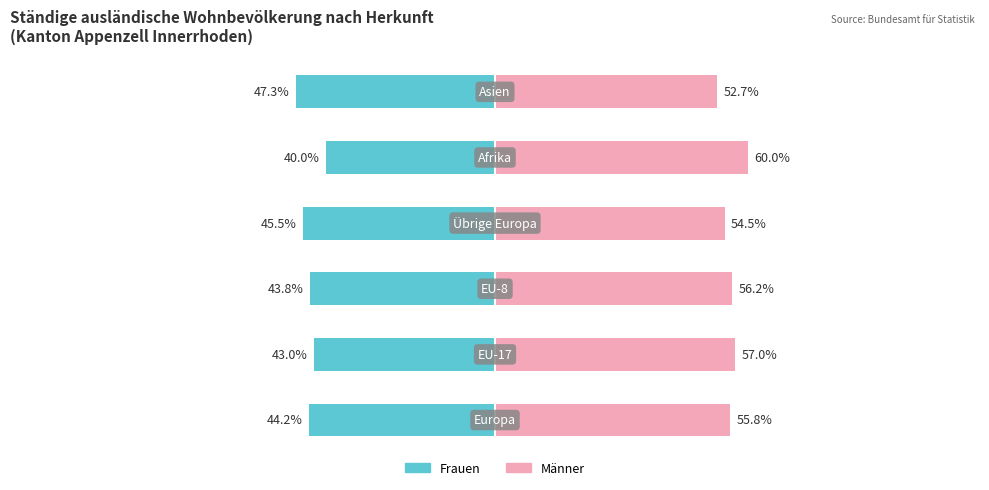

Reading left to right, transcribe all the data shown in this chart.

Frauen: -44.2	-43.0	-43.8	-45.5	-40.0	-47.3
Männer: 55.8	57.0	56.2	54.5	60.0	52.7